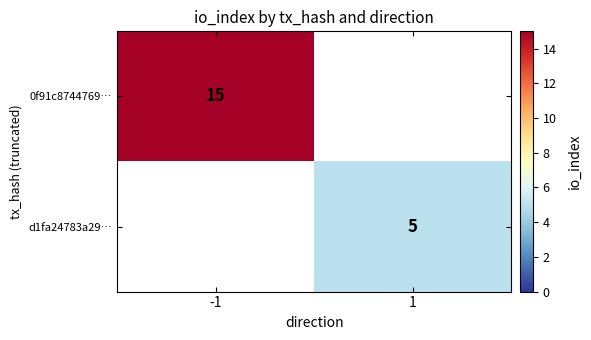

At how many categories does at least one series exceed 10?

1